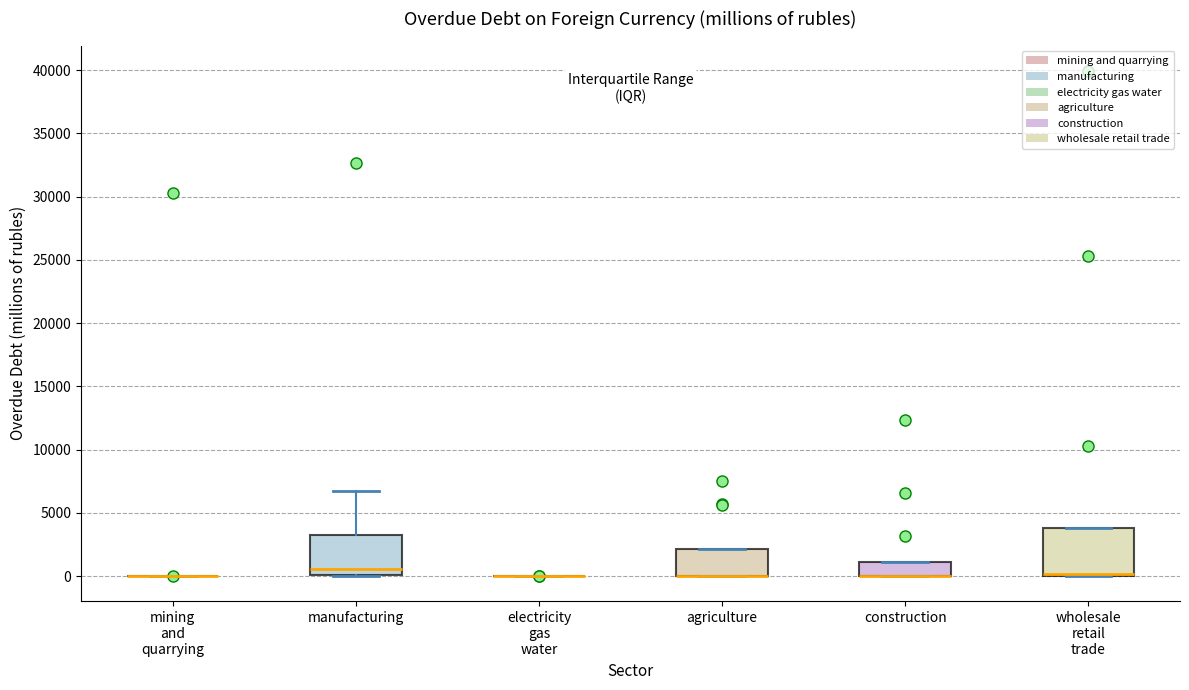

Comparing the boxes themselves (not the whiskers), which one is the tallest?

wholesale retail trade